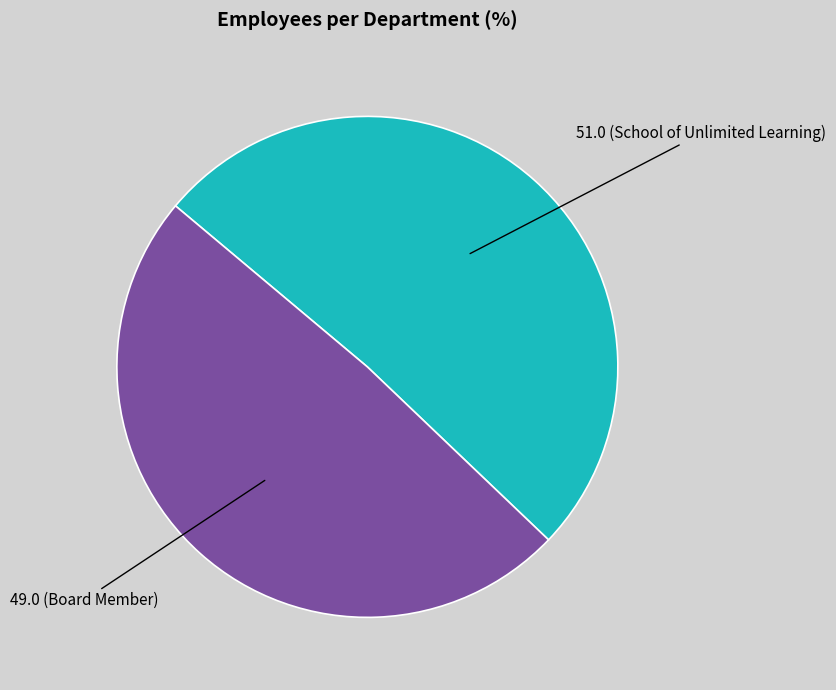

Is there a majority slice in this chart?

Yes